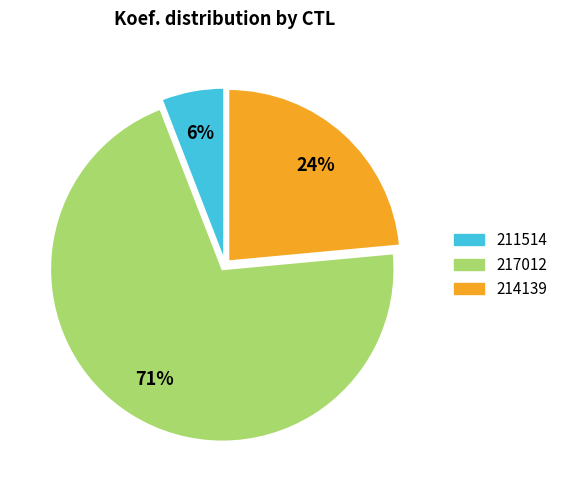

Which category has the biggest portion of the pie?

217012